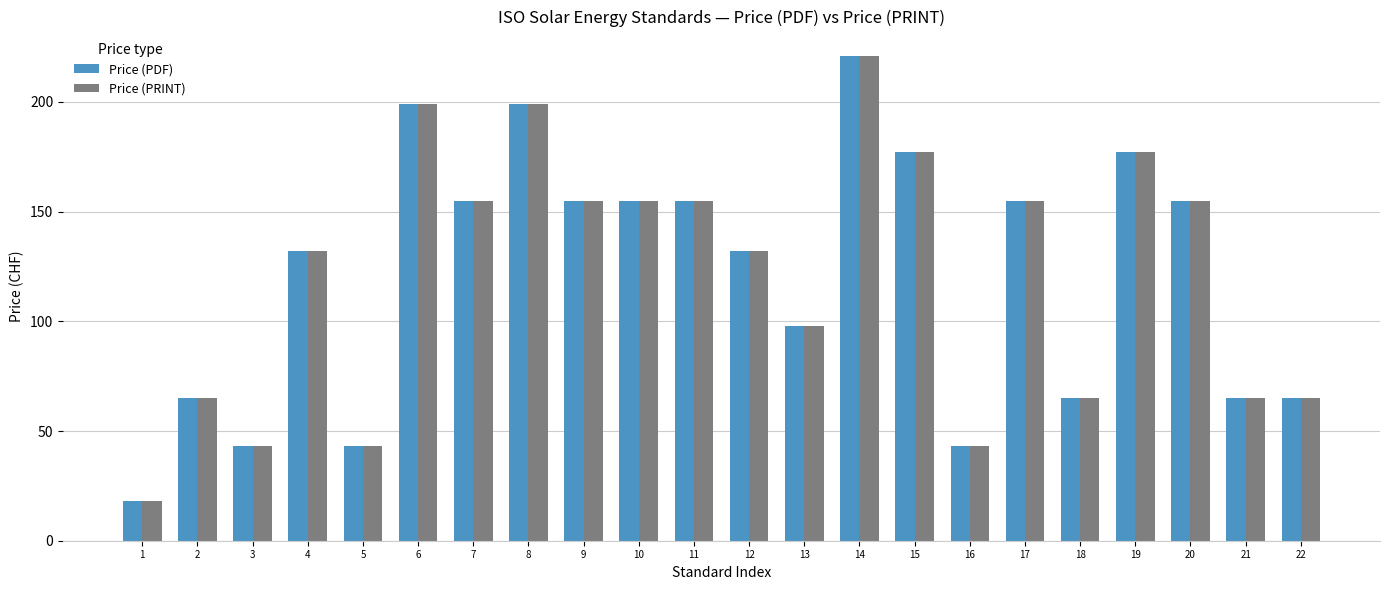

What is the total value across all series at 1?

36